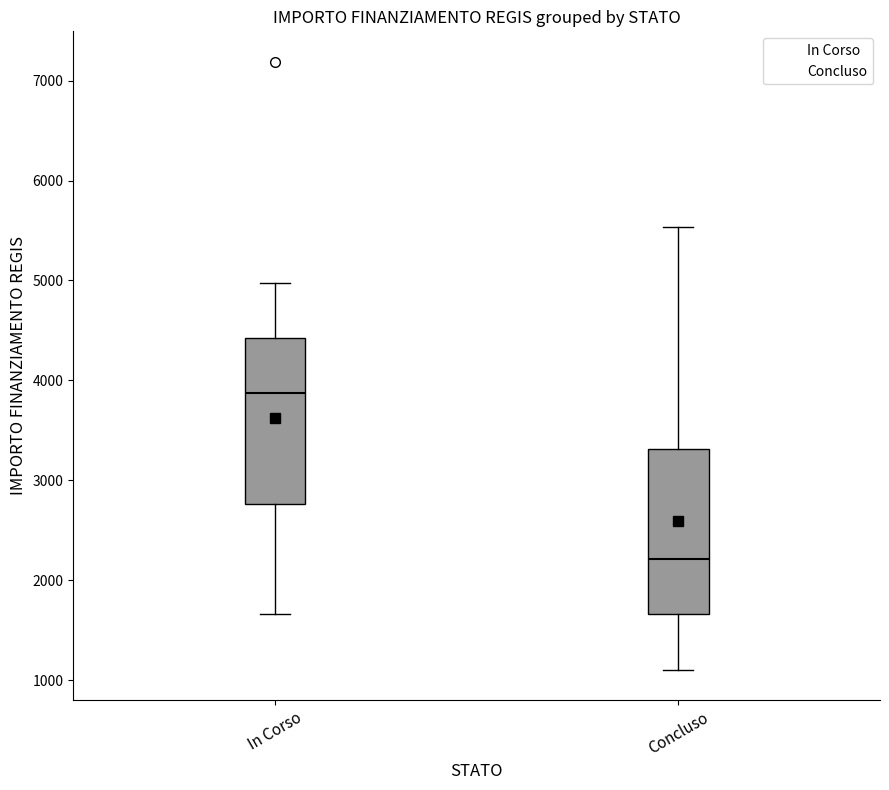

Where does the median line of the box for Concluso sit on the y-axis? The values are not printed on the chart, so give them approximately, as read against the axis.

2200